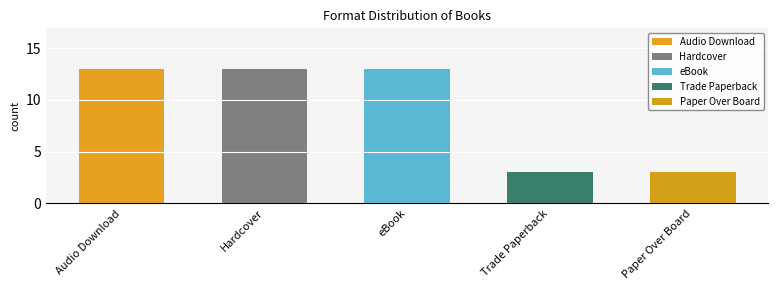

What is the label of the 4th bar from the left?

Trade Paperback